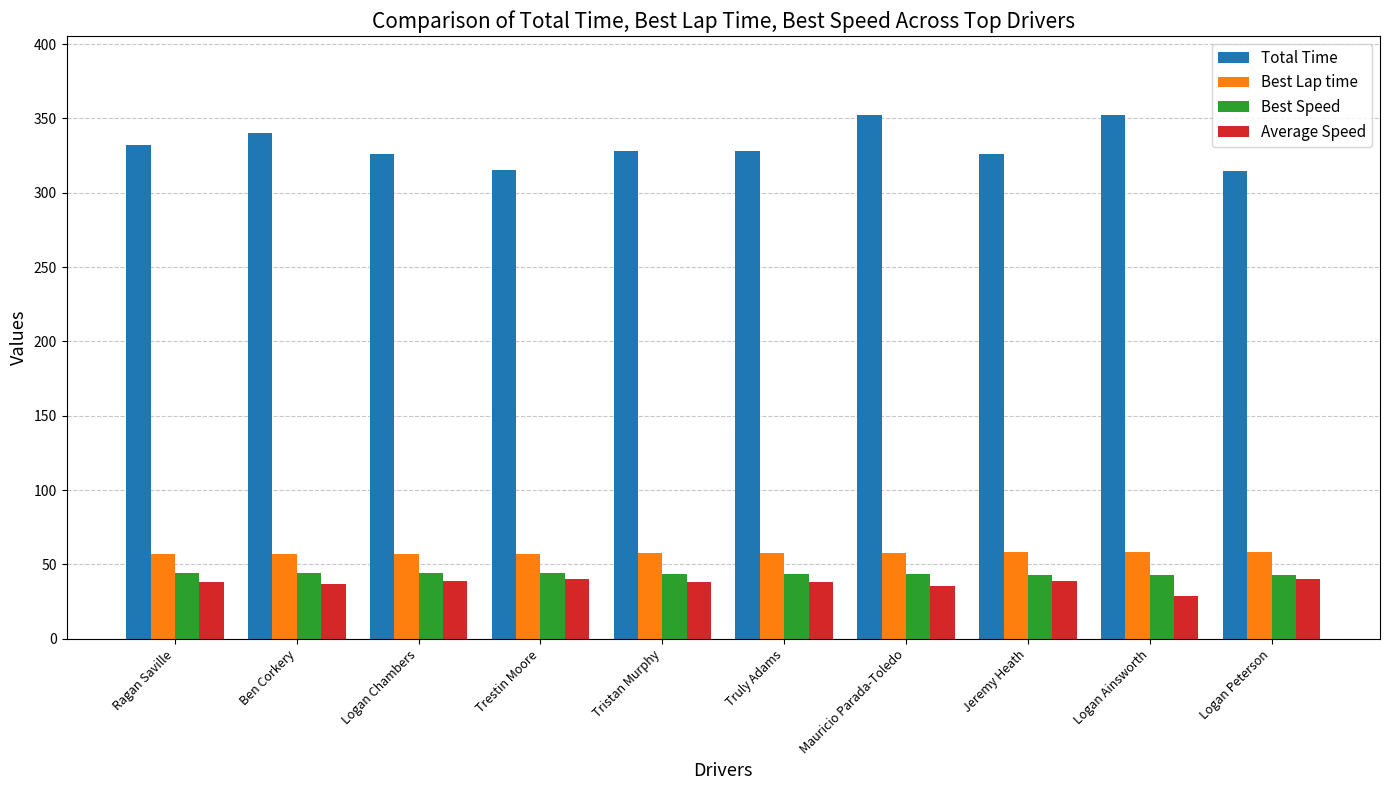

How many categories are shown in the chart?

10